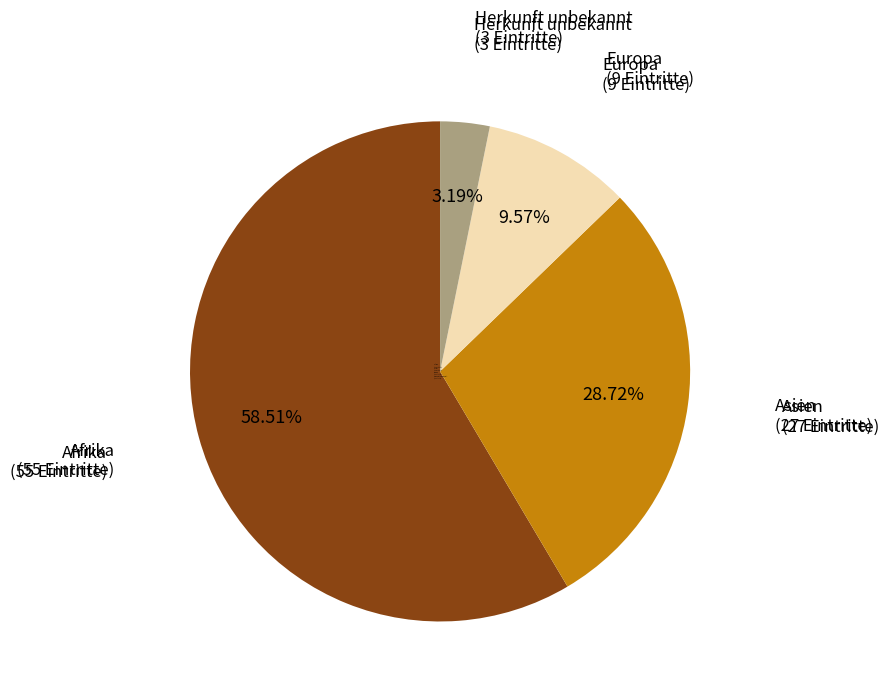

What is the smallest slice in the pie chart?

Herkunft unbekannt